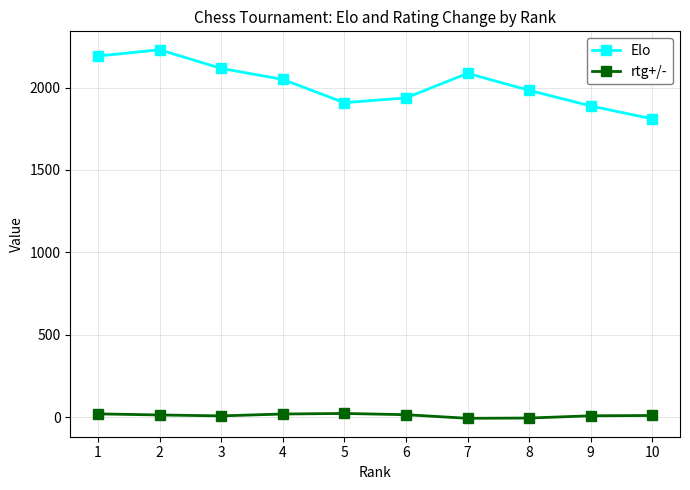

What is the approximate value of rtg+/- at 10?

10.4